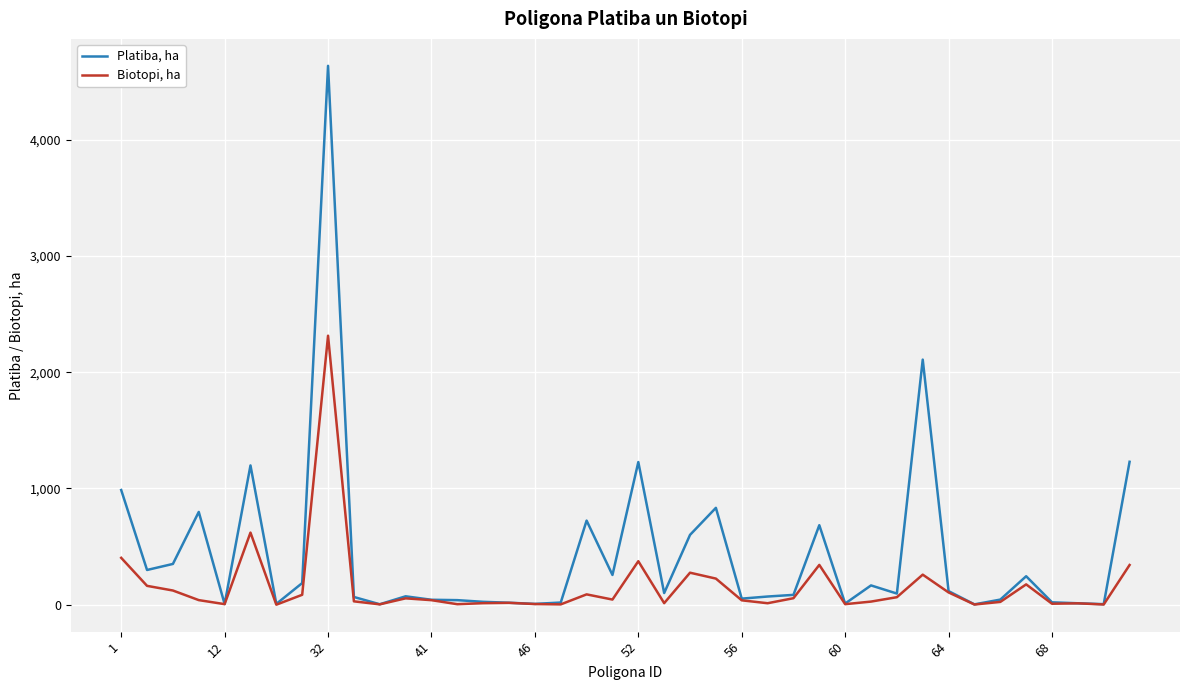

List the series in order of their overall mean, highest first.

Platiba, ha, Biotopi, ha